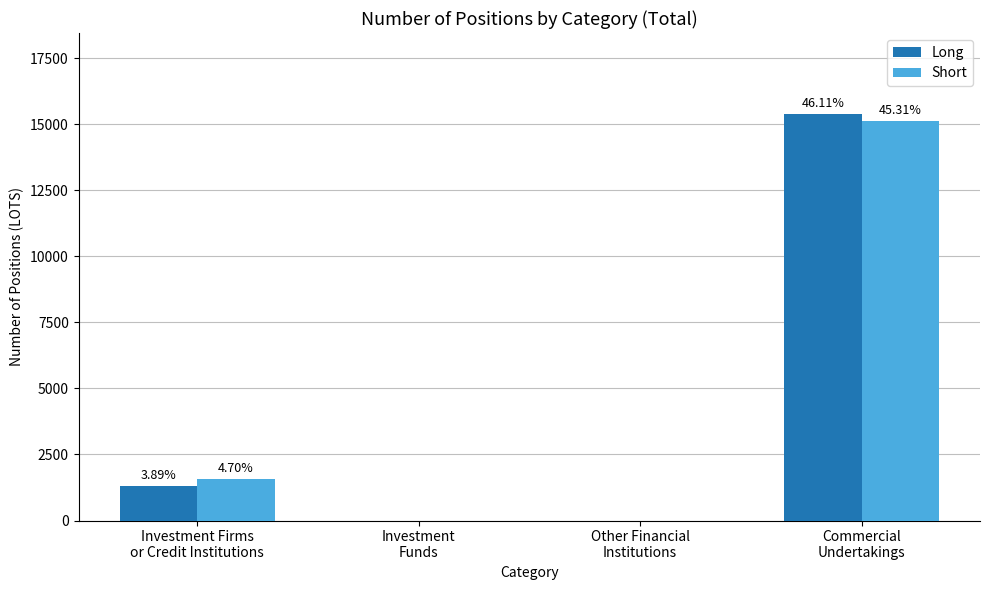

How many groups of bars are there?

4